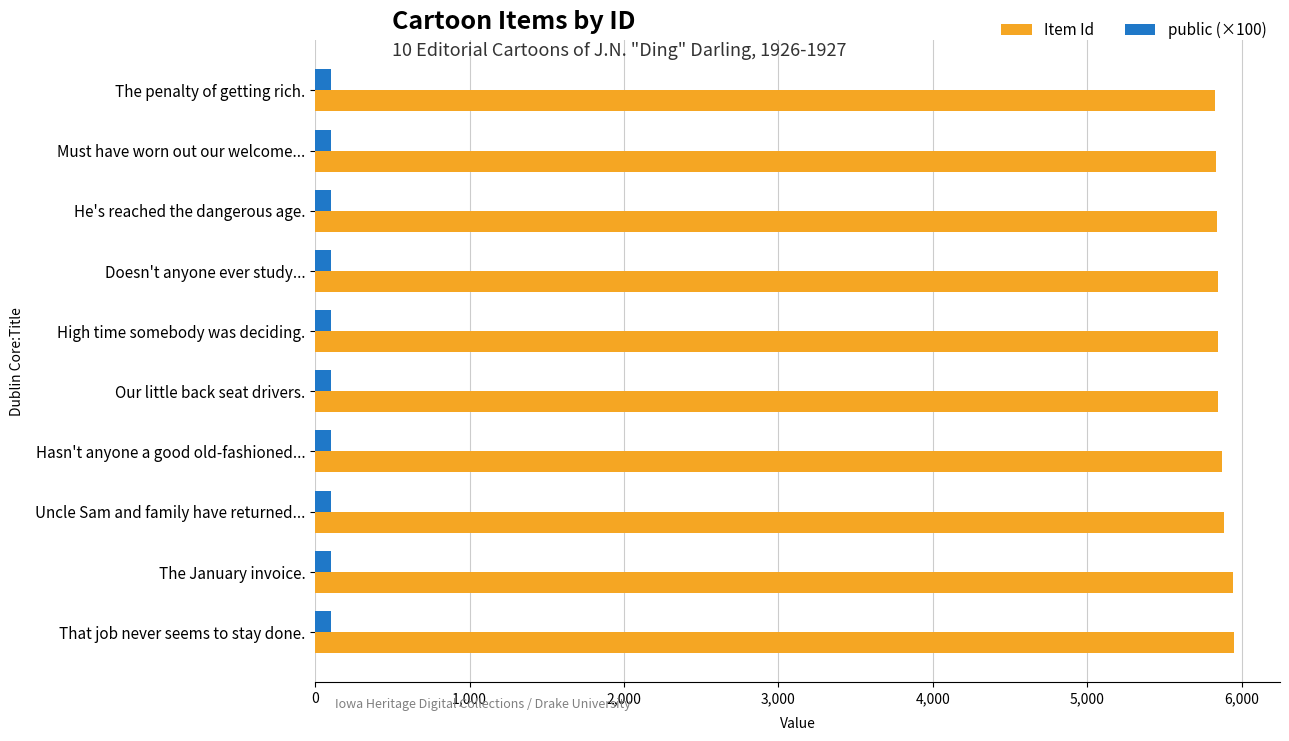

What are all the series names shown in the legend?

Item Id, public (×100)